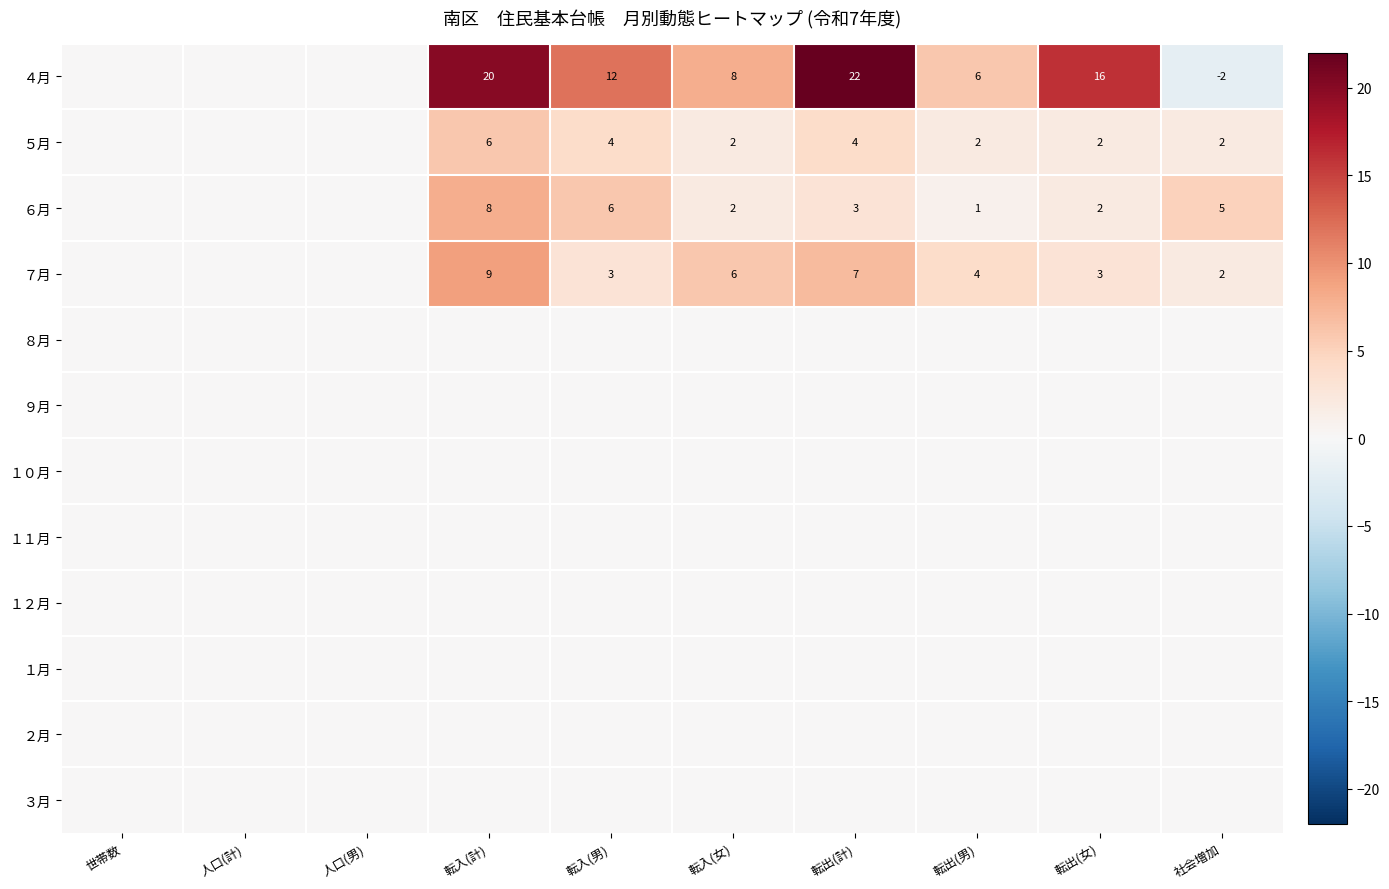

Is it true that ７月 equals 3 at 転入(男)?

True